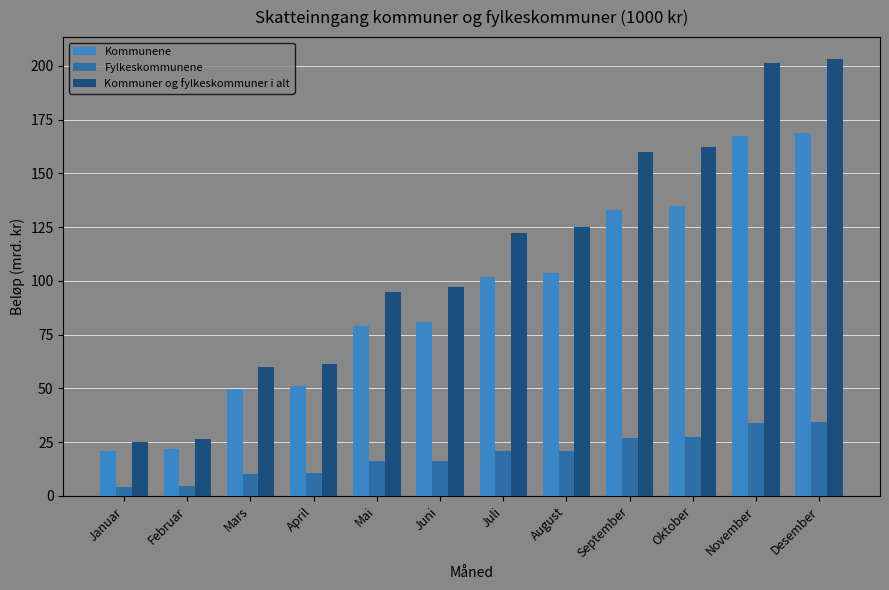

What is the value of the Fylkeskommunene bar at the 11th from the left?

34.0